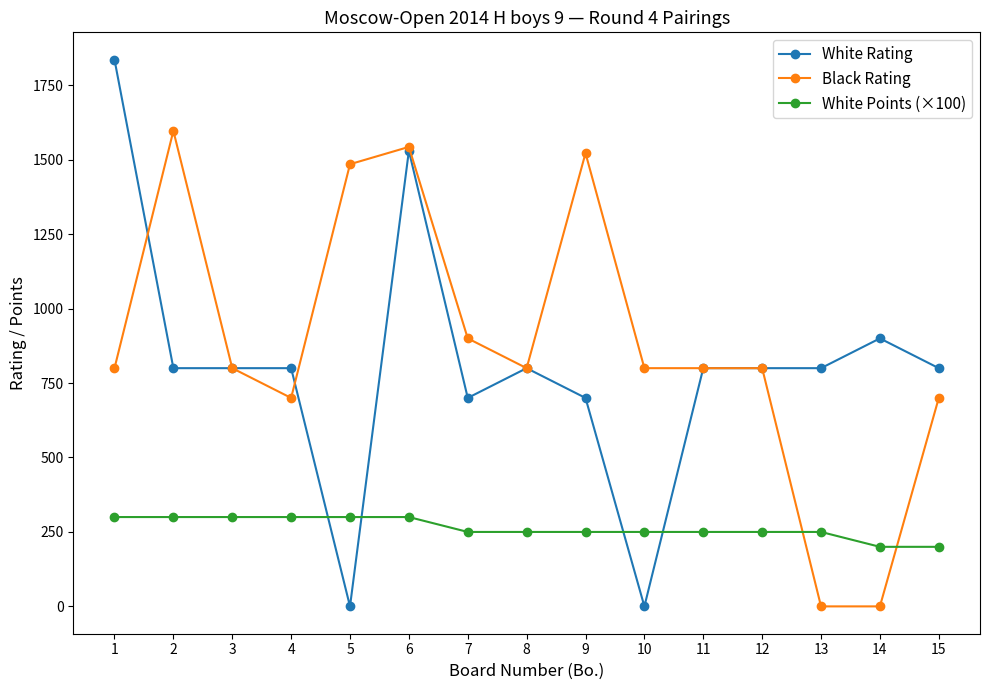

Rank the series at 1 from lowest to highest value.

White Points (×100), Black Rating, White Rating